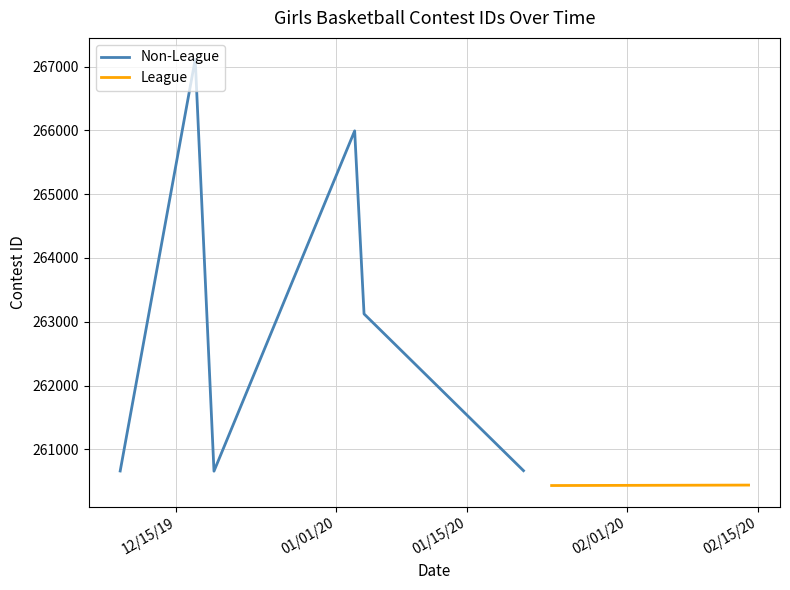

What is the lowest value of the Non-League series?

260658